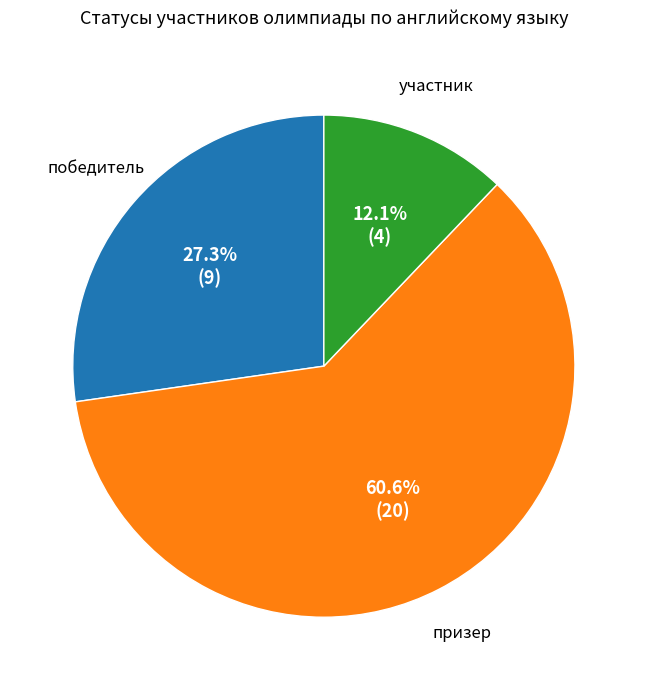

Combined, do участник and победитель account for over 50%?

No